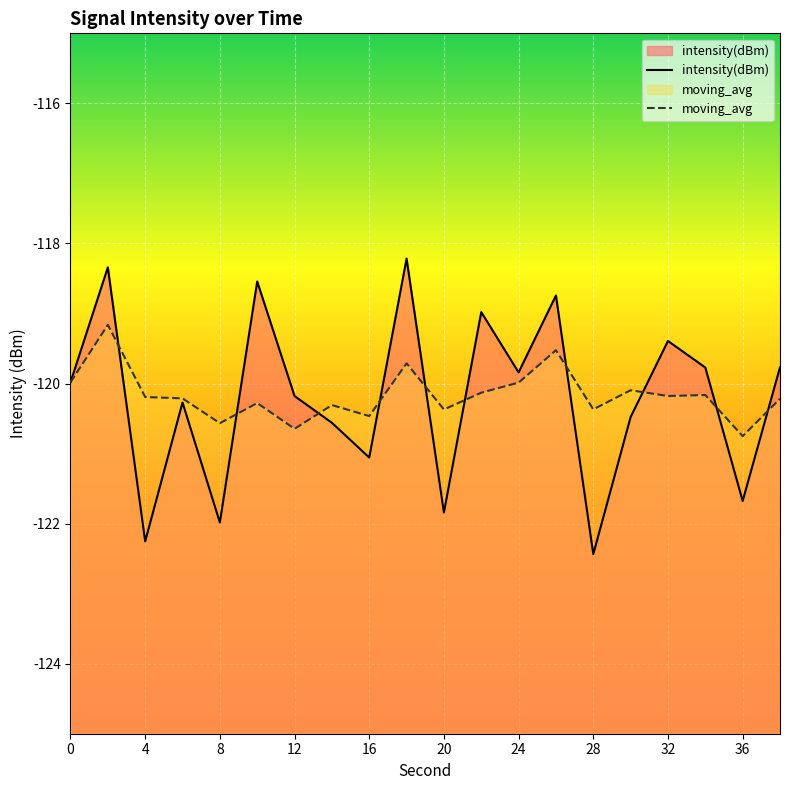

What is the average value?

-120.2